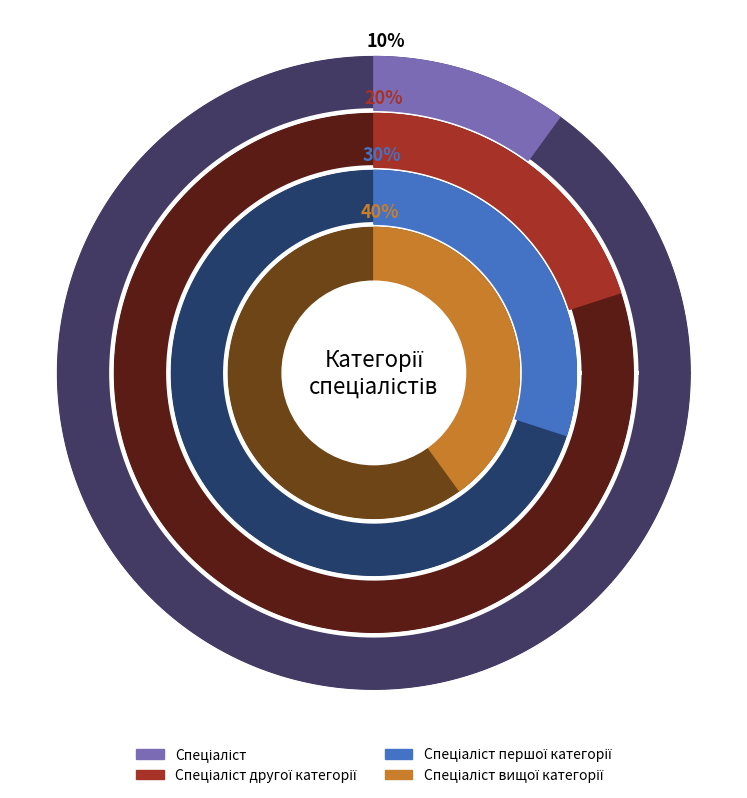

The Спеціаліст другої категорії slice represents 6% of the pie. True or false?

False